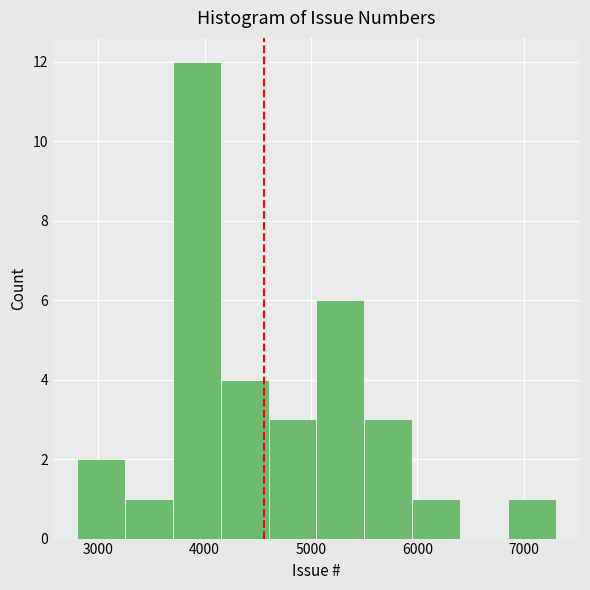

How tall is the bar that spans 5100 to 5500 on the x-axis? Neither the bar edges nor the heights are printed on the chart, so give them approximately, as read against the axes.

6